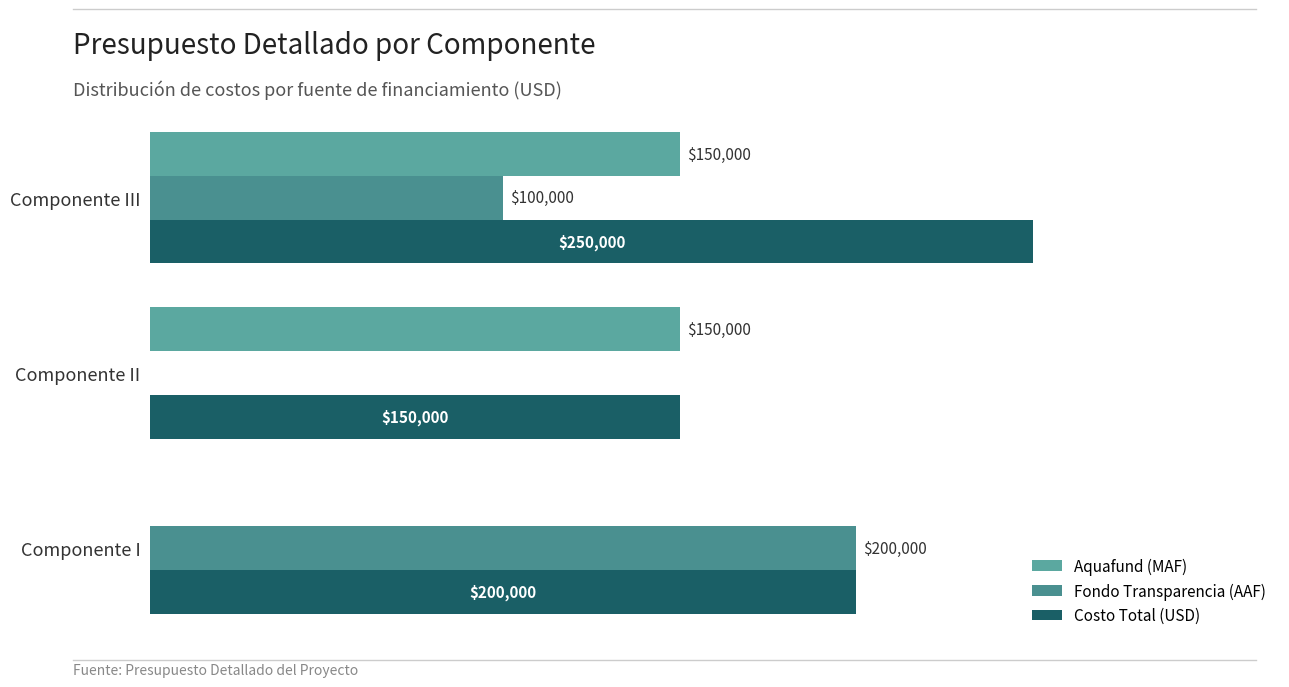

What is the lowest value of the Costo Total (USD) series?

150000